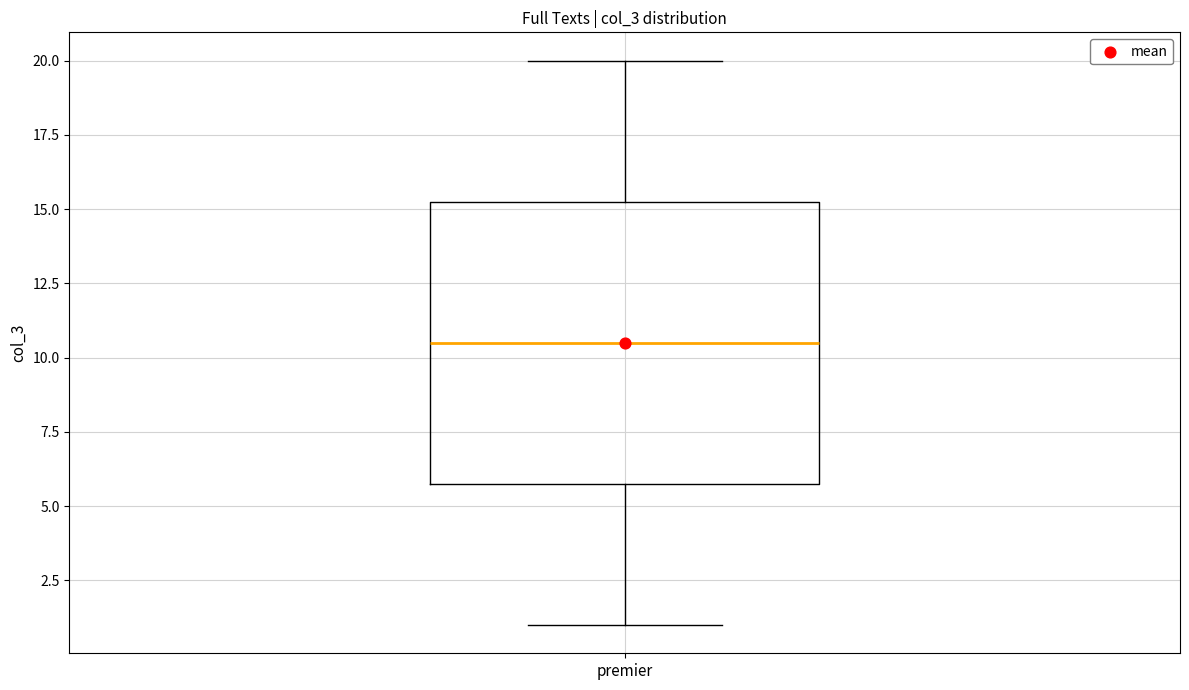

Where does the lower whisker of the box for premier end on the y-axis? The values are not printed on the chart, so give them approximately, as read against the axis.

1.0